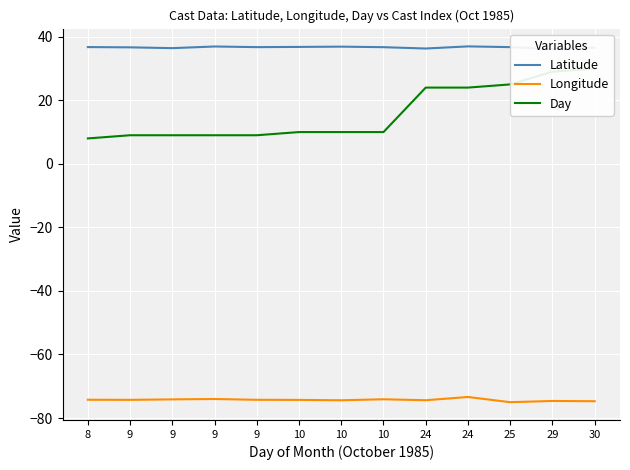

Is the value of Day at 10 greater than the value of Latitude at 8?

No